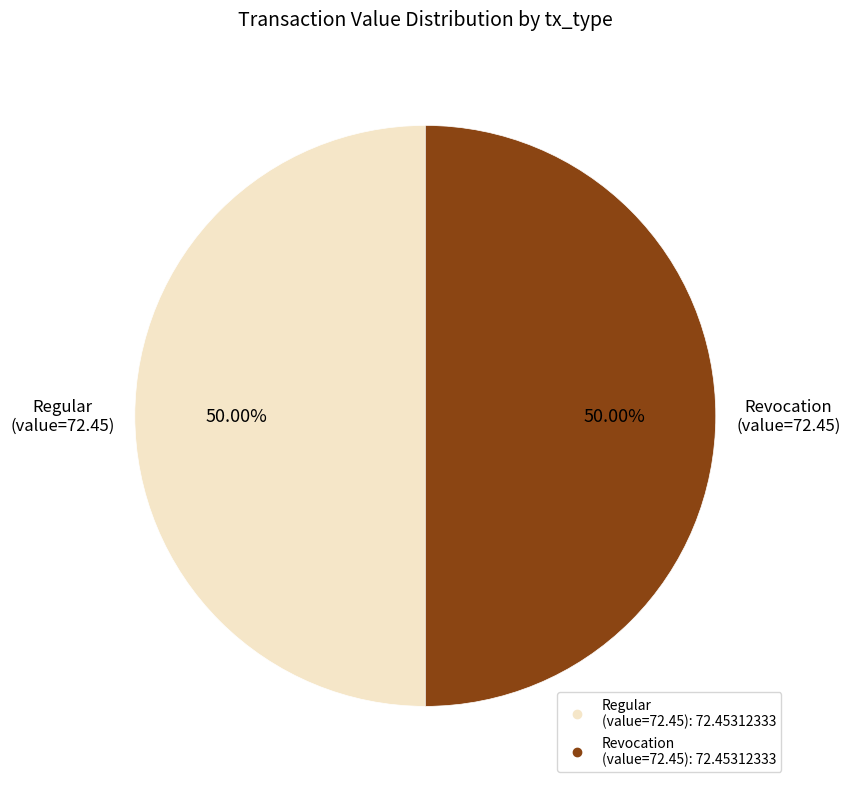

How many slices are in this pie chart?

2